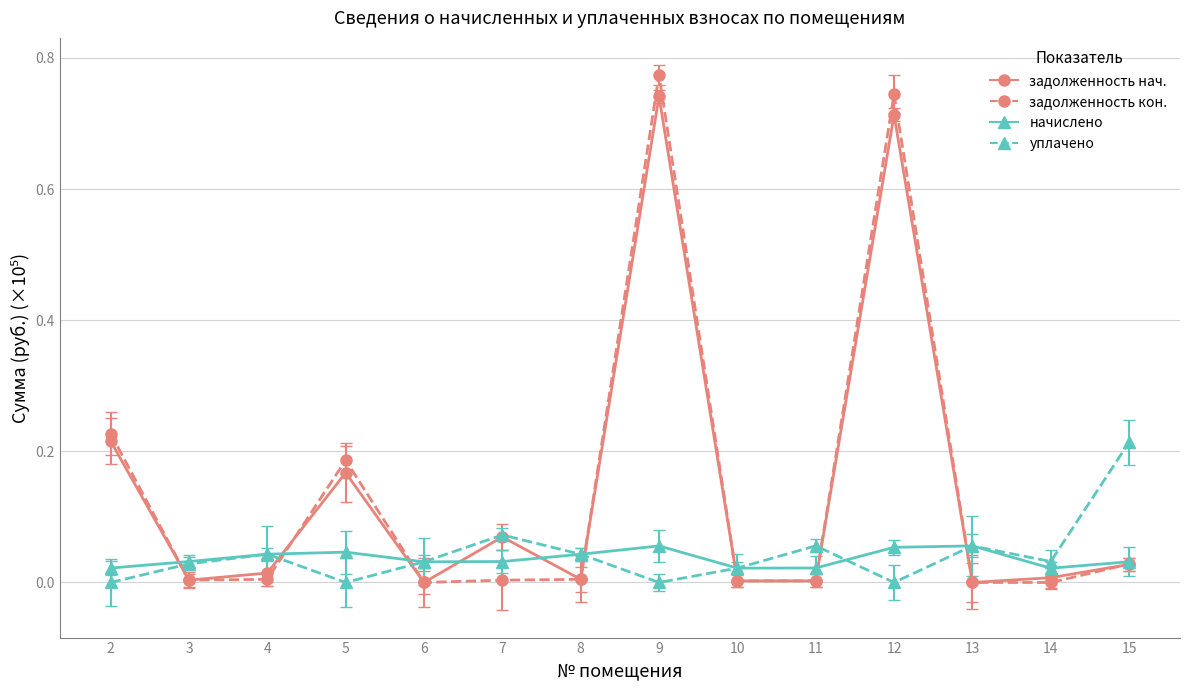

What is the total value across all series at 5?

0.4